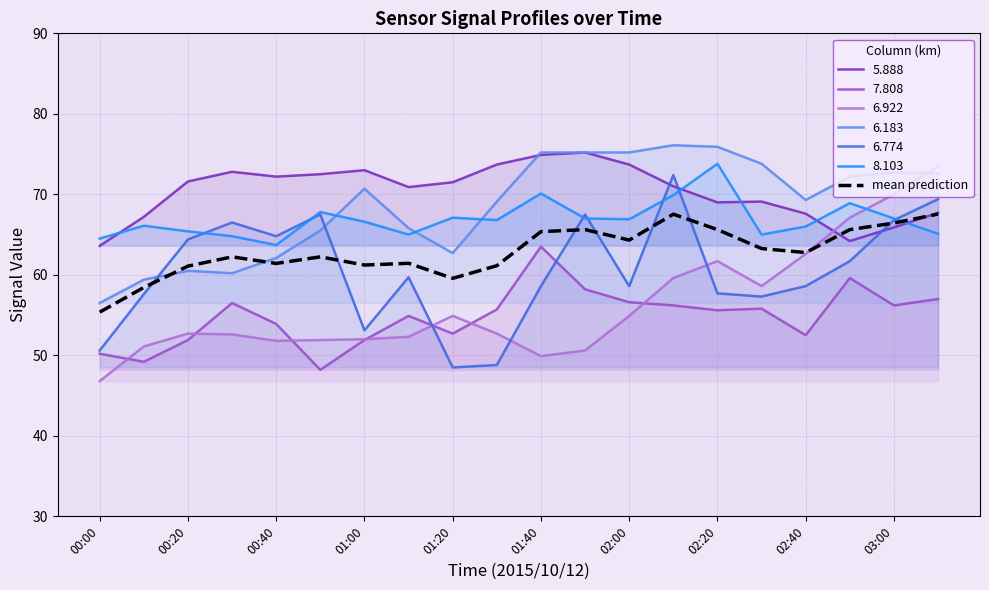

What is the maximum value for 5.888?

75.2